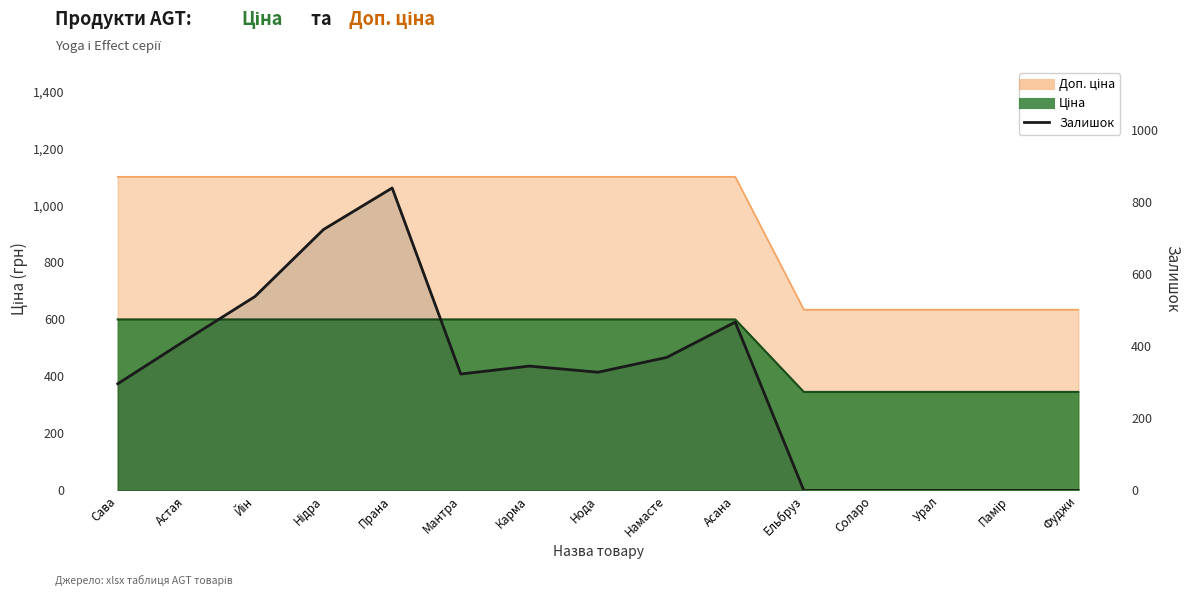

True or false: the data shows 0 at Соларо.

True